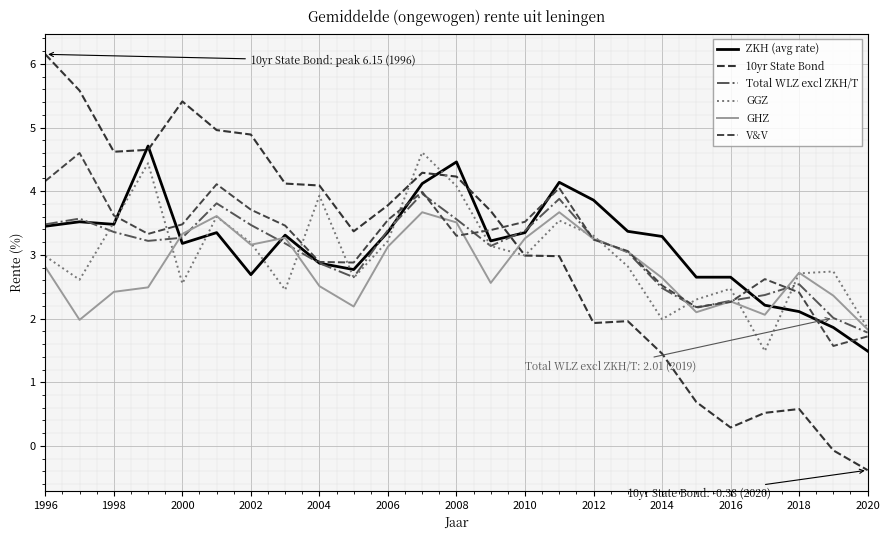

How many lines are shown in the chart?

6